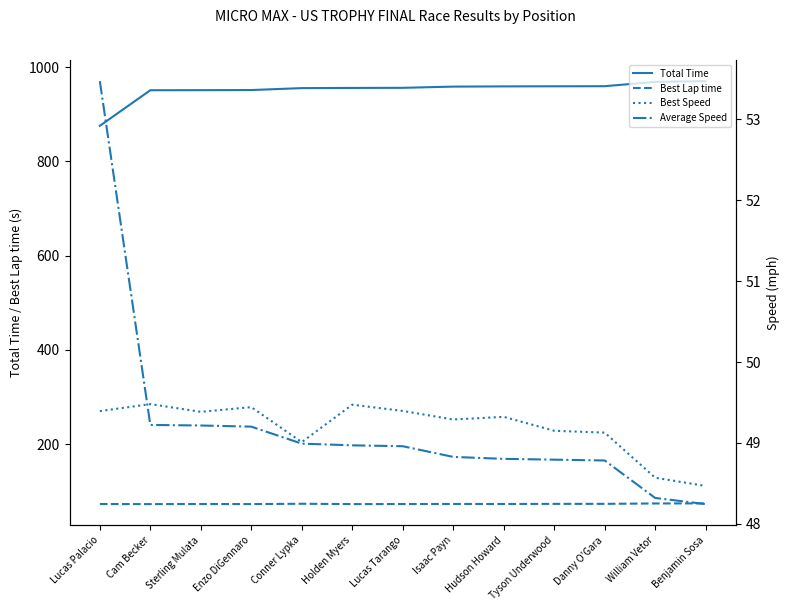

Between Enzo DiGennaro and Lucas Tarango, which series saw the biggest shift?

Total Time